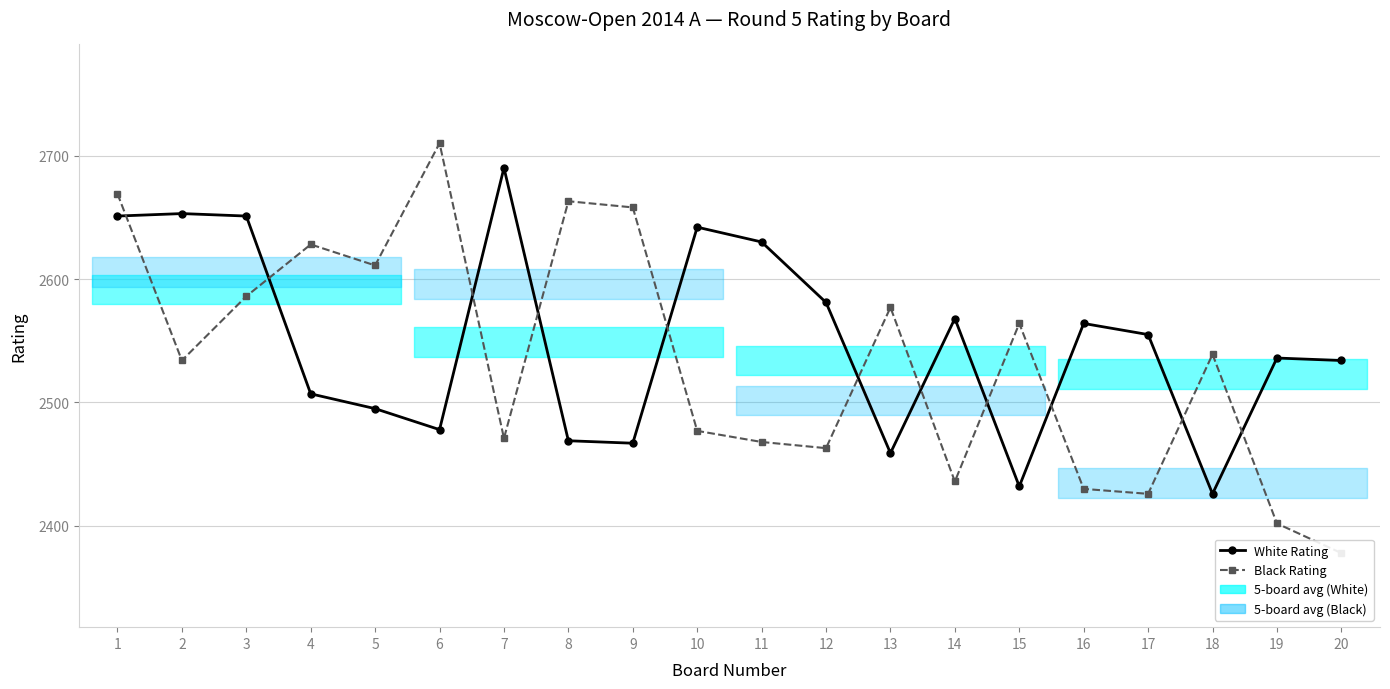

Is it true that Black Rating equals 2426 at 17?

True